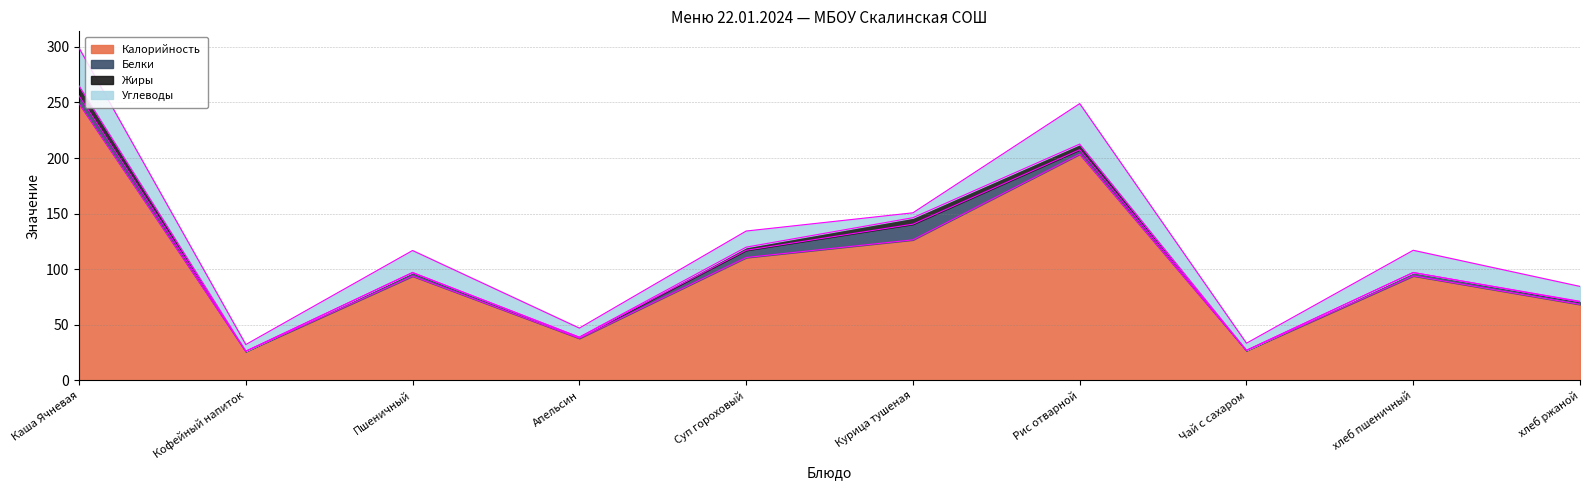

How many values in the Жиры series exceed 0?

7